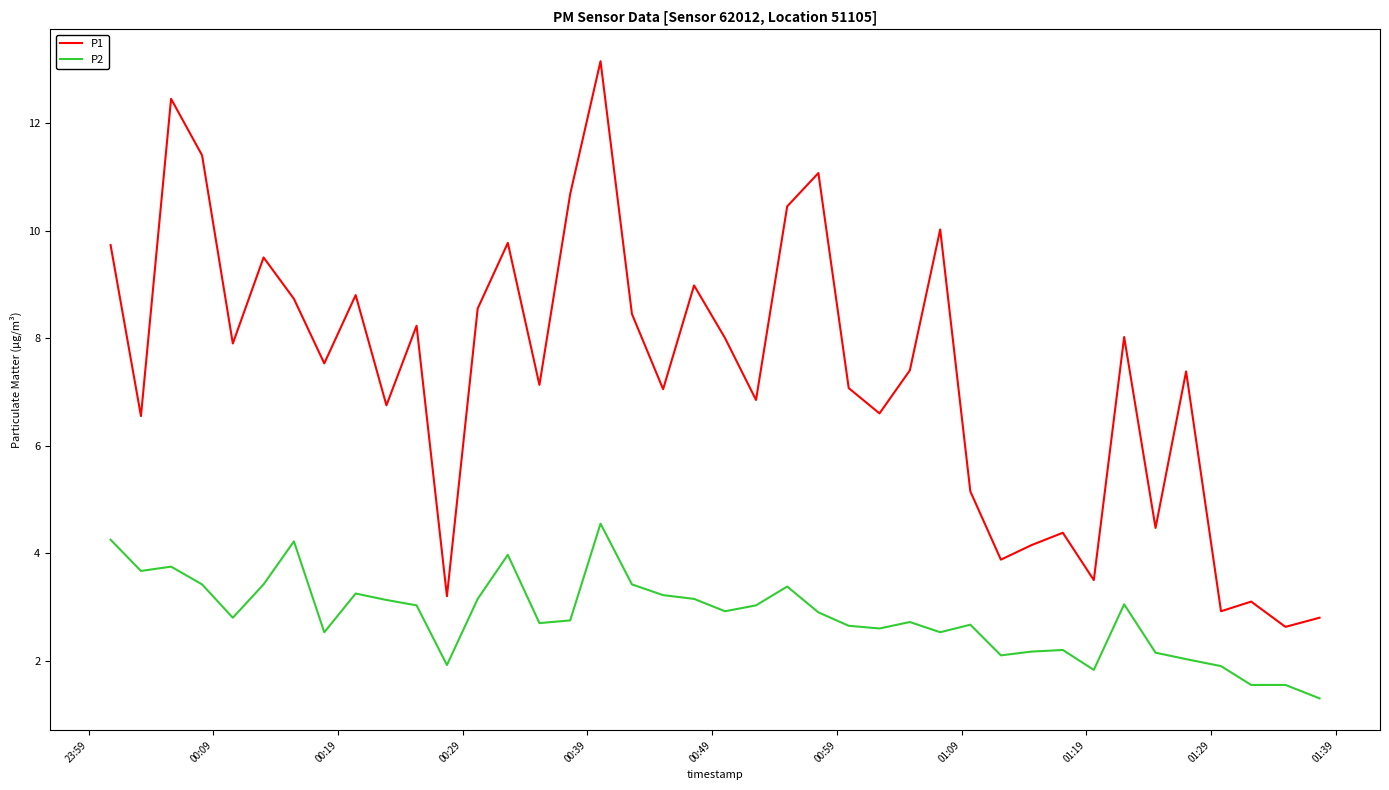

What is the greatest value displayed?

13.2